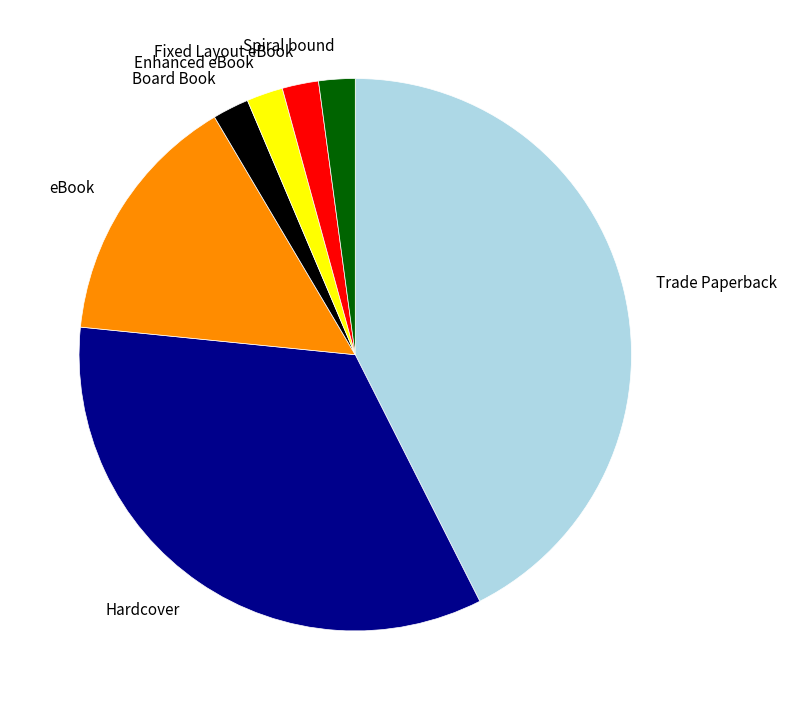

Which slice is the largest?

Trade Paperback